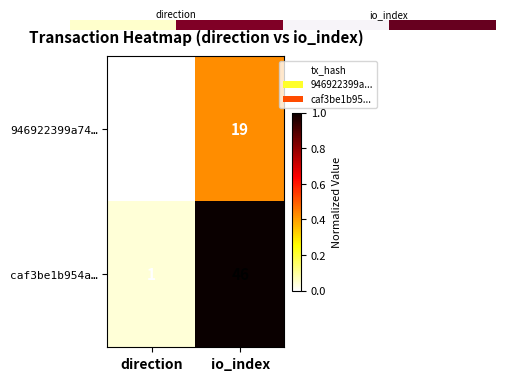

Which series has the largest total across all categories?

caf3be1b954a…